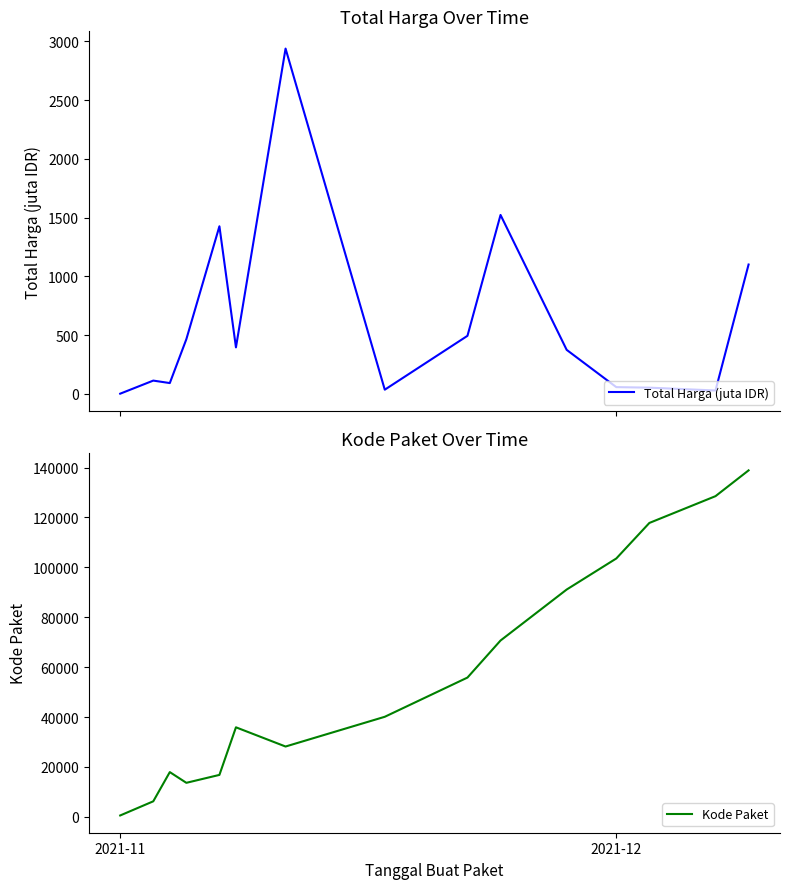

True or false: Total Harga (juta IDR) and Kode Paket cross at least once.

False